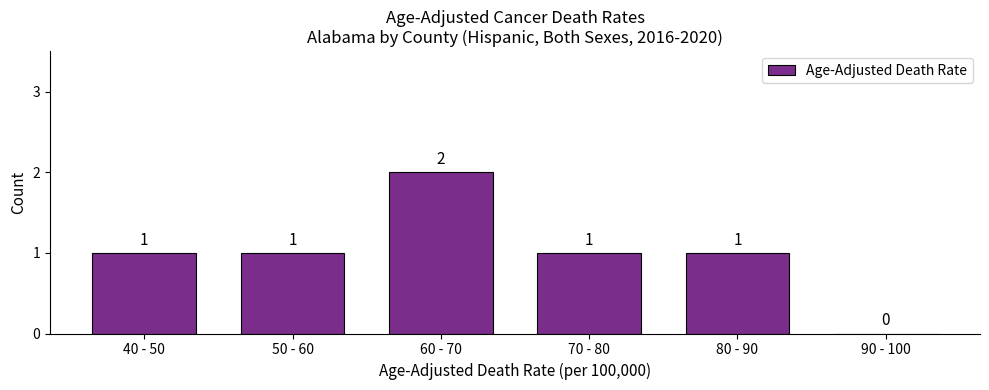

Reading left to right, list all the values displayed in this chart.

40 - 50=1	50 - 60=1	60 - 70=2	70 - 80=1	80 - 90=1	90 - 100=0